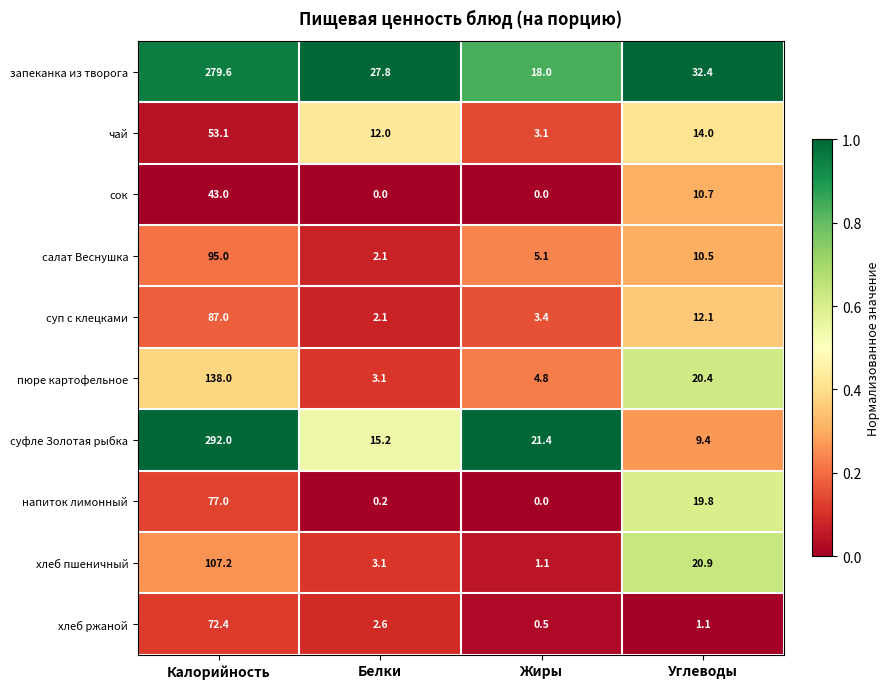

Rank the series by their maximum value, from lowest to highest.

сок, чай, хлеб ржаной, напиток лимонный, суп с клецками, салат Веснушка, хлеб пшеничный, пюре картофельное, запеканка из творога, суфле Золотая рыбка